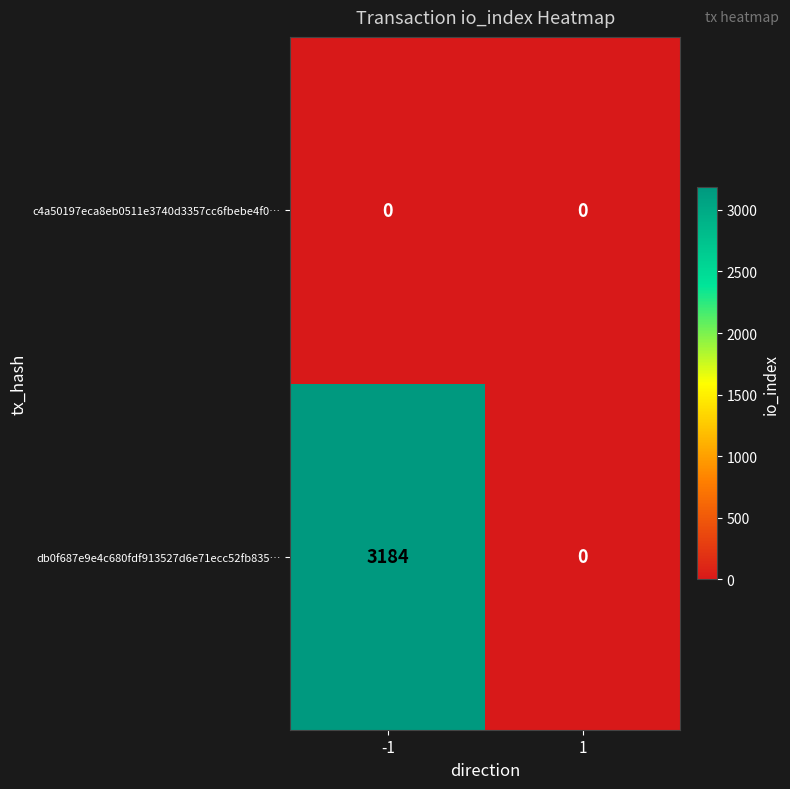

What is the difference between the maximum and minimum values in the db0f687e9e4c680fdf913527d6e71ecc52fb835… series?

3184